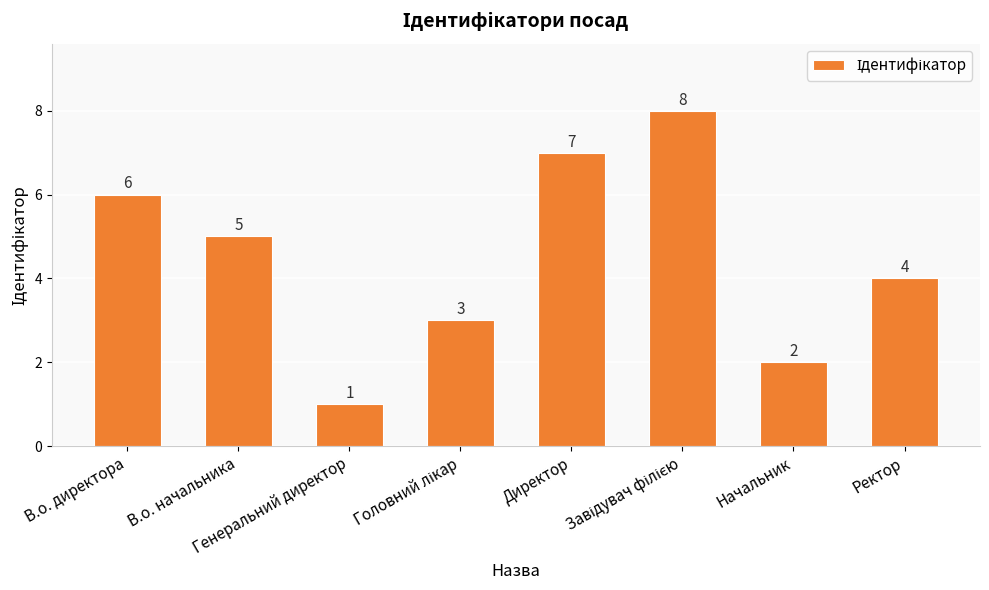

What is the value of the 3rd bar from the left?

1